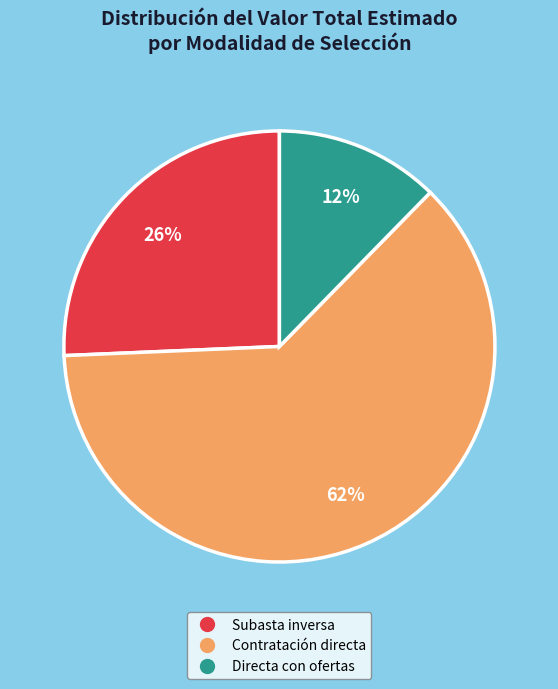

Does any single category account for the majority?

Yes